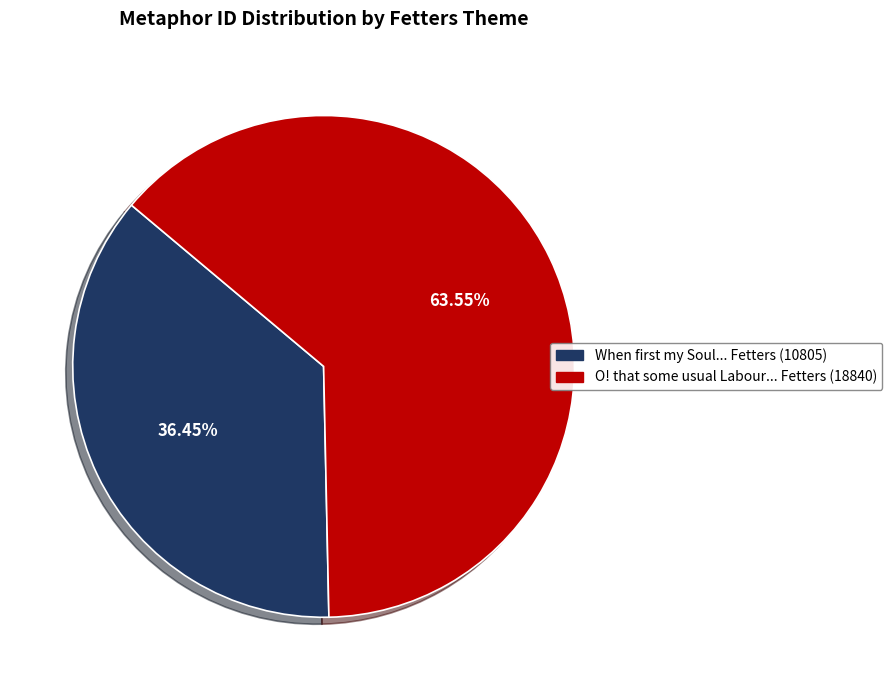

How many slices are in this pie chart?

2